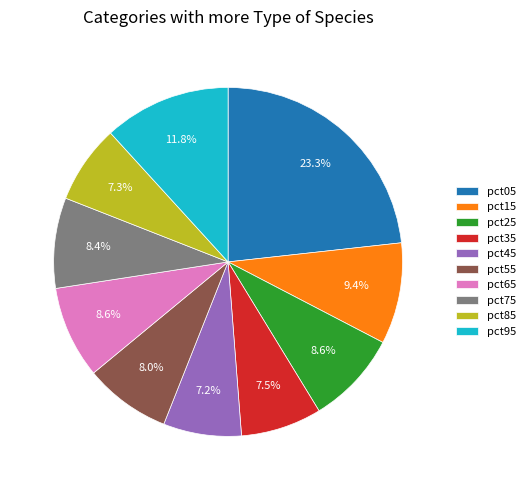

Between pct15 and pct95, which is larger?

pct95